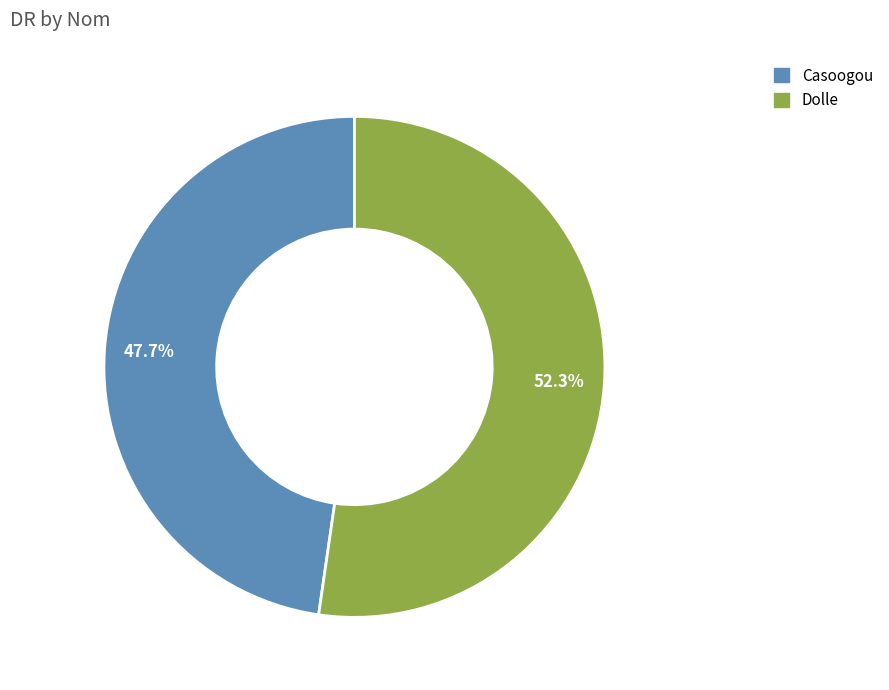

Does any single category account for the majority?

Yes